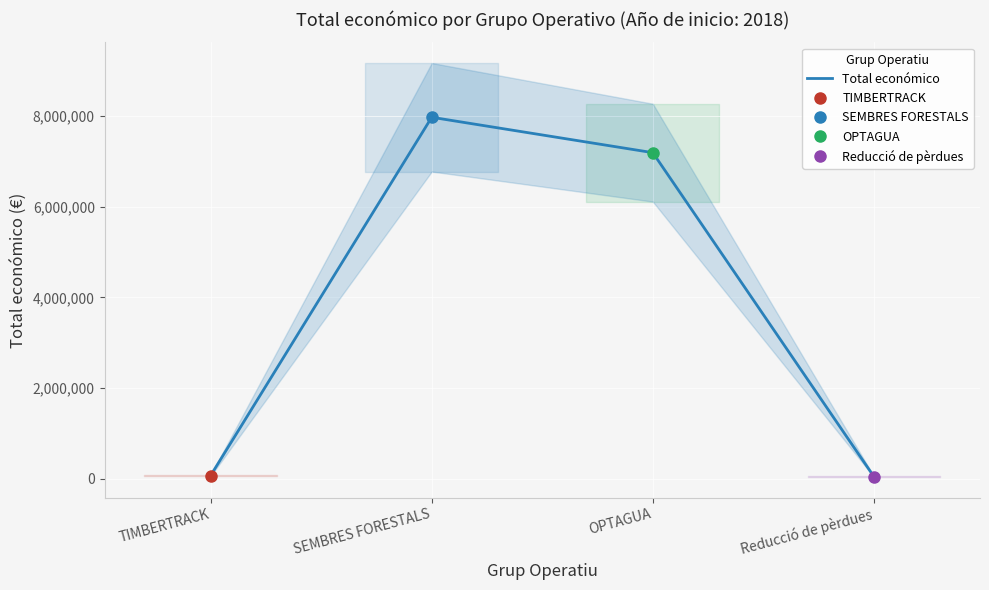

At which category does the chart reach its peak across all series?

SEMBRES FORESTALS